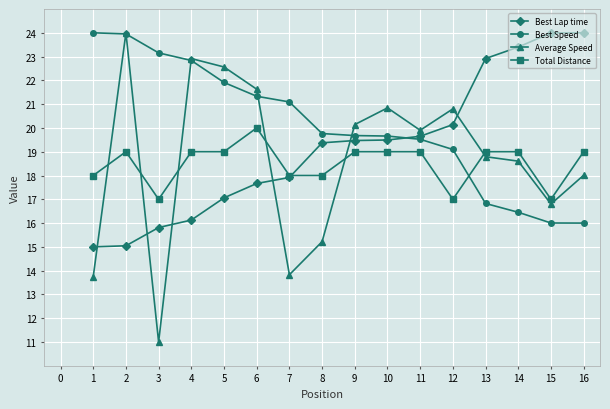

What is the value of the Best Speed point at the 6th from the left?

21.3